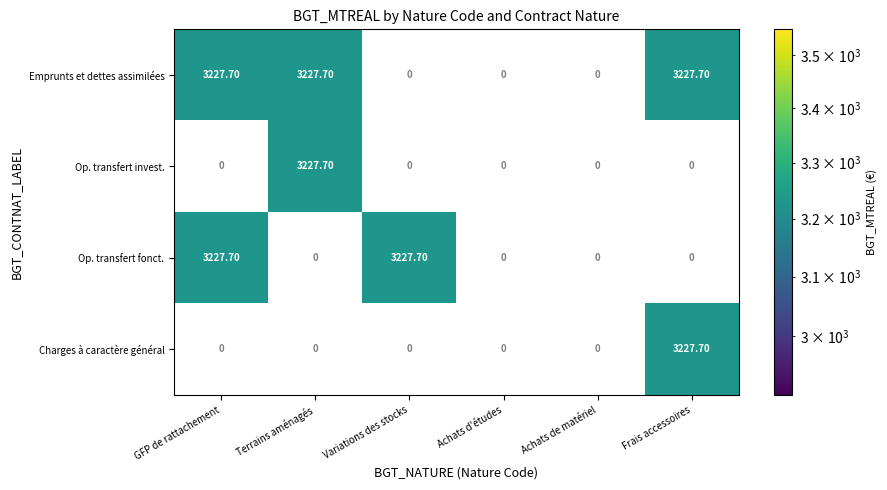

The Opérations d'ordre de transfert (040) series shows 666.0 at 3555. True or false?

False